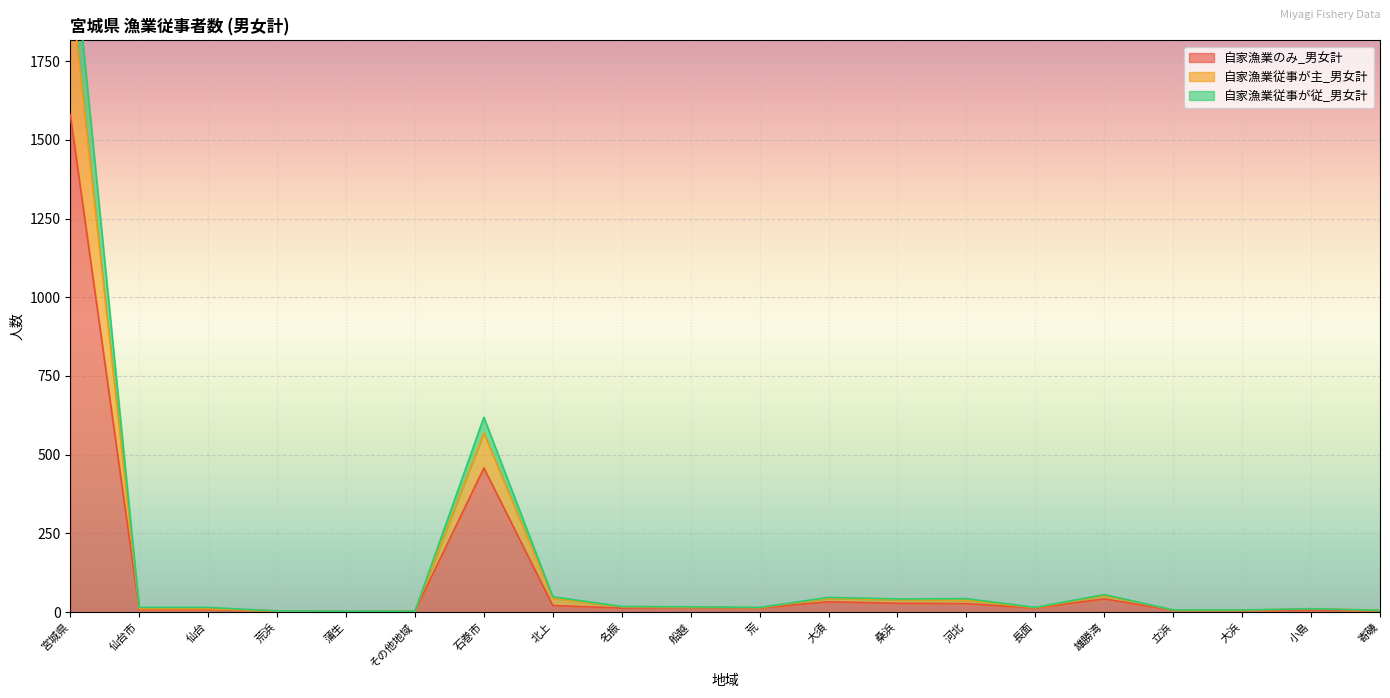

What is the label of the 5th point from the right?

雄勝湾